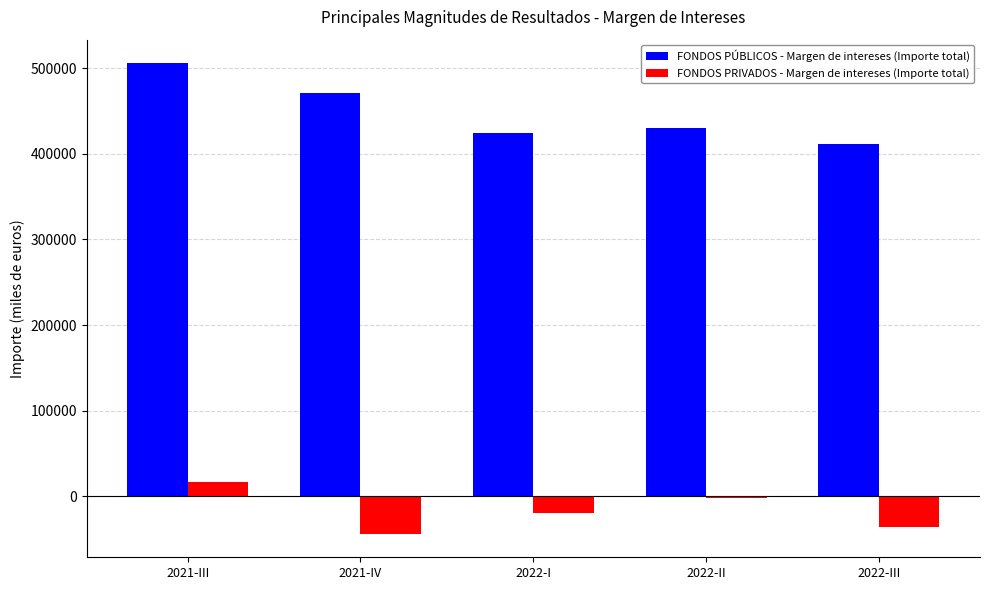

What is the sum of all FONDOS PÚBLICOS - Margen de intereses (Importe total) values?

2242432